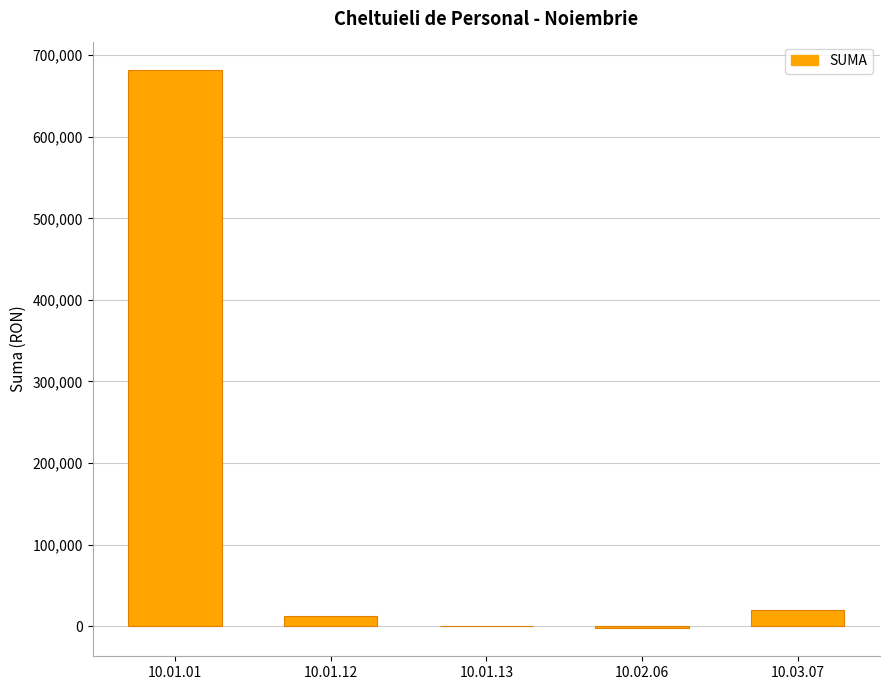

Approximately how many times larger is the value at 10.01.01 compared to 10.03.07?

35.6